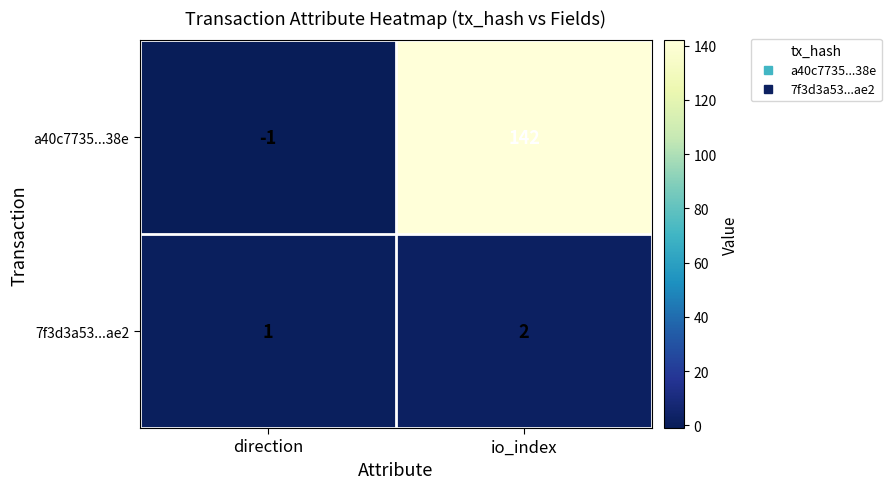

What is the difference between the highest and lowest values at direction?

2